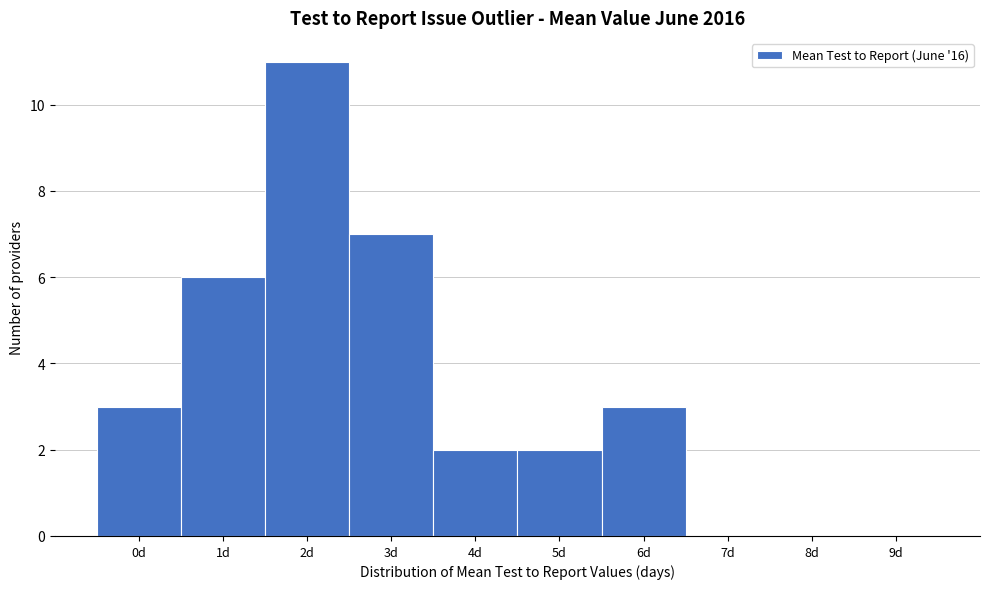

Reading right to left, transcribe all the data shown in this chart.

9d=0	8d=0	7d=0	6d=3	5d=2	4d=2	3d=7	2d=11	1d=6	0d=3